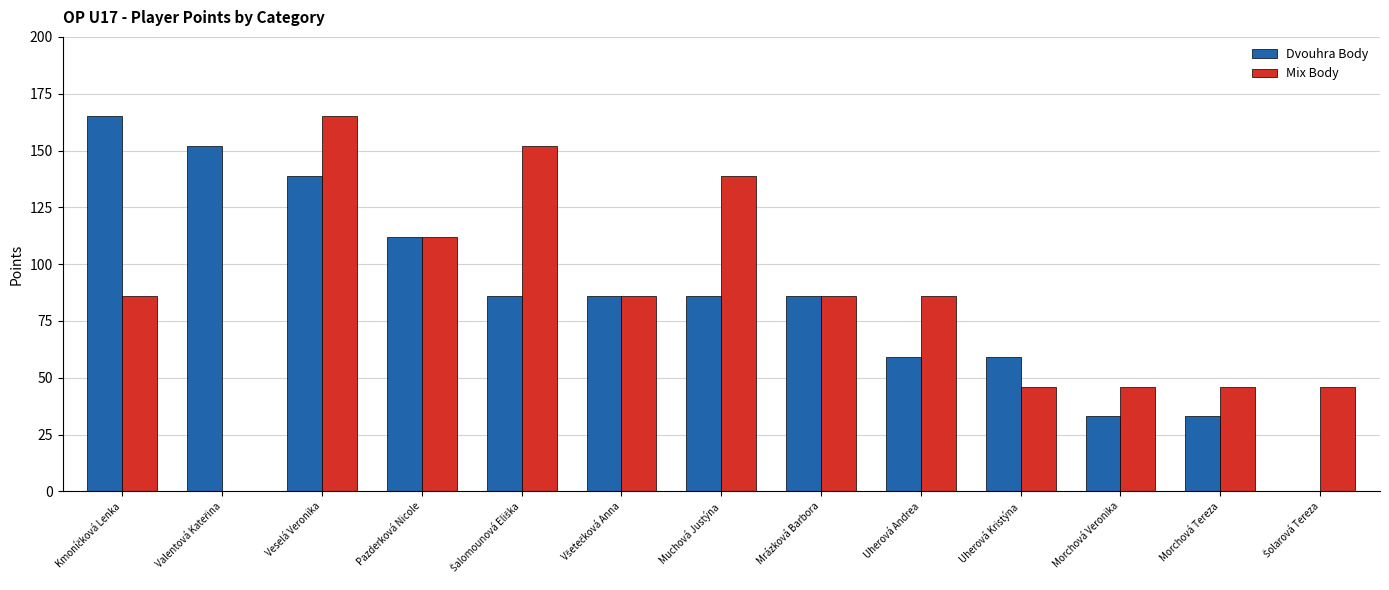

At which category is the sum across all series the highest?

Veselá Veronika